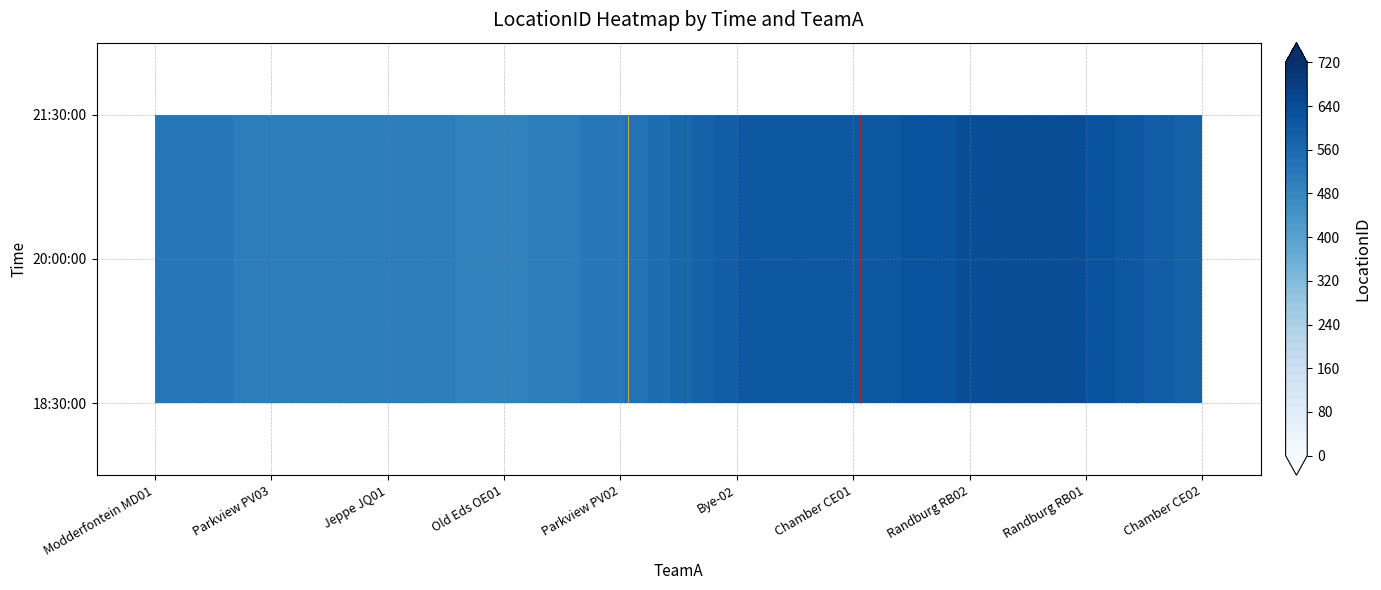

What is the difference between the maximum and minimum values in the 20:00:00 series?

142.5